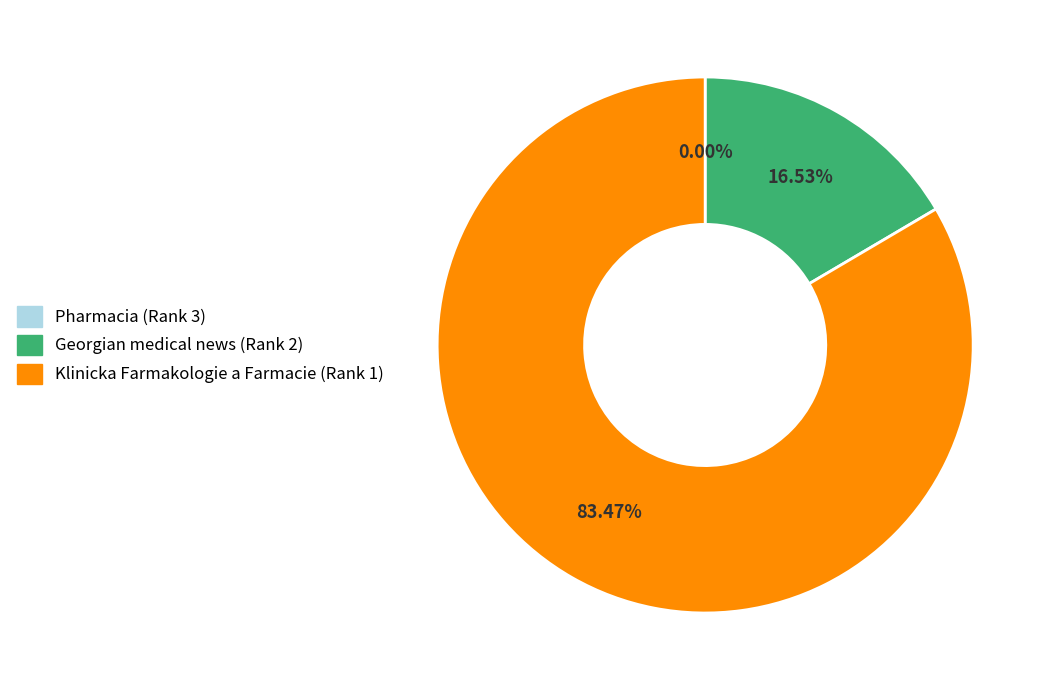

Which category accounts for the majority?

Klinicka Farmakologie a Farmacie (Rank 1)